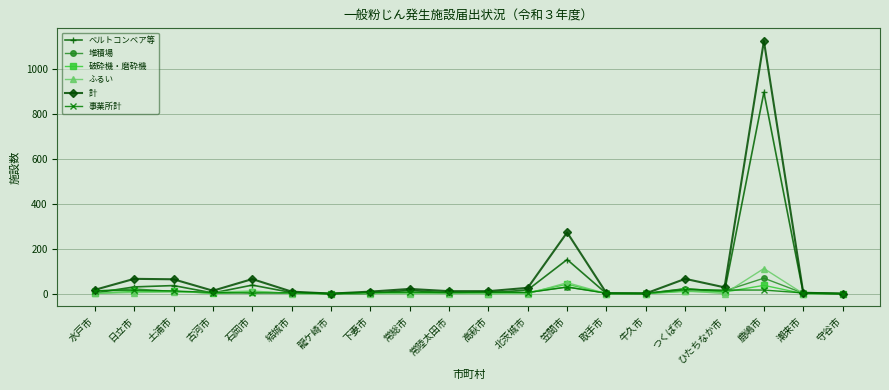

True or false: ふるい has more than 0 points higher than both neighbors.

True